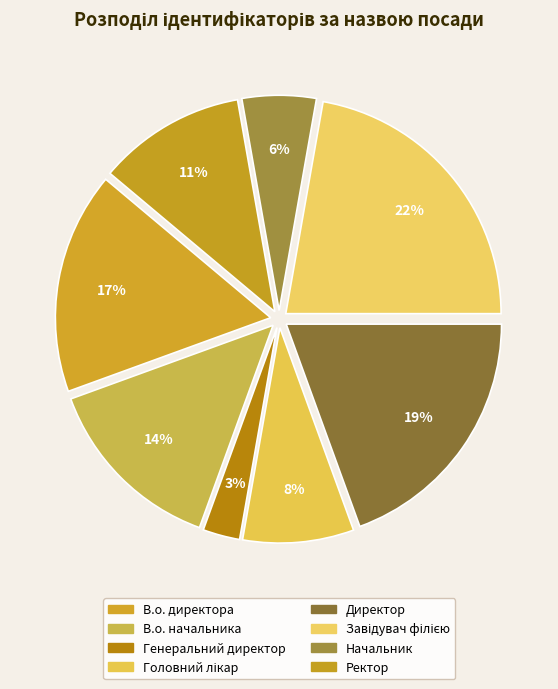

Is Директор the majority of the pie?

No